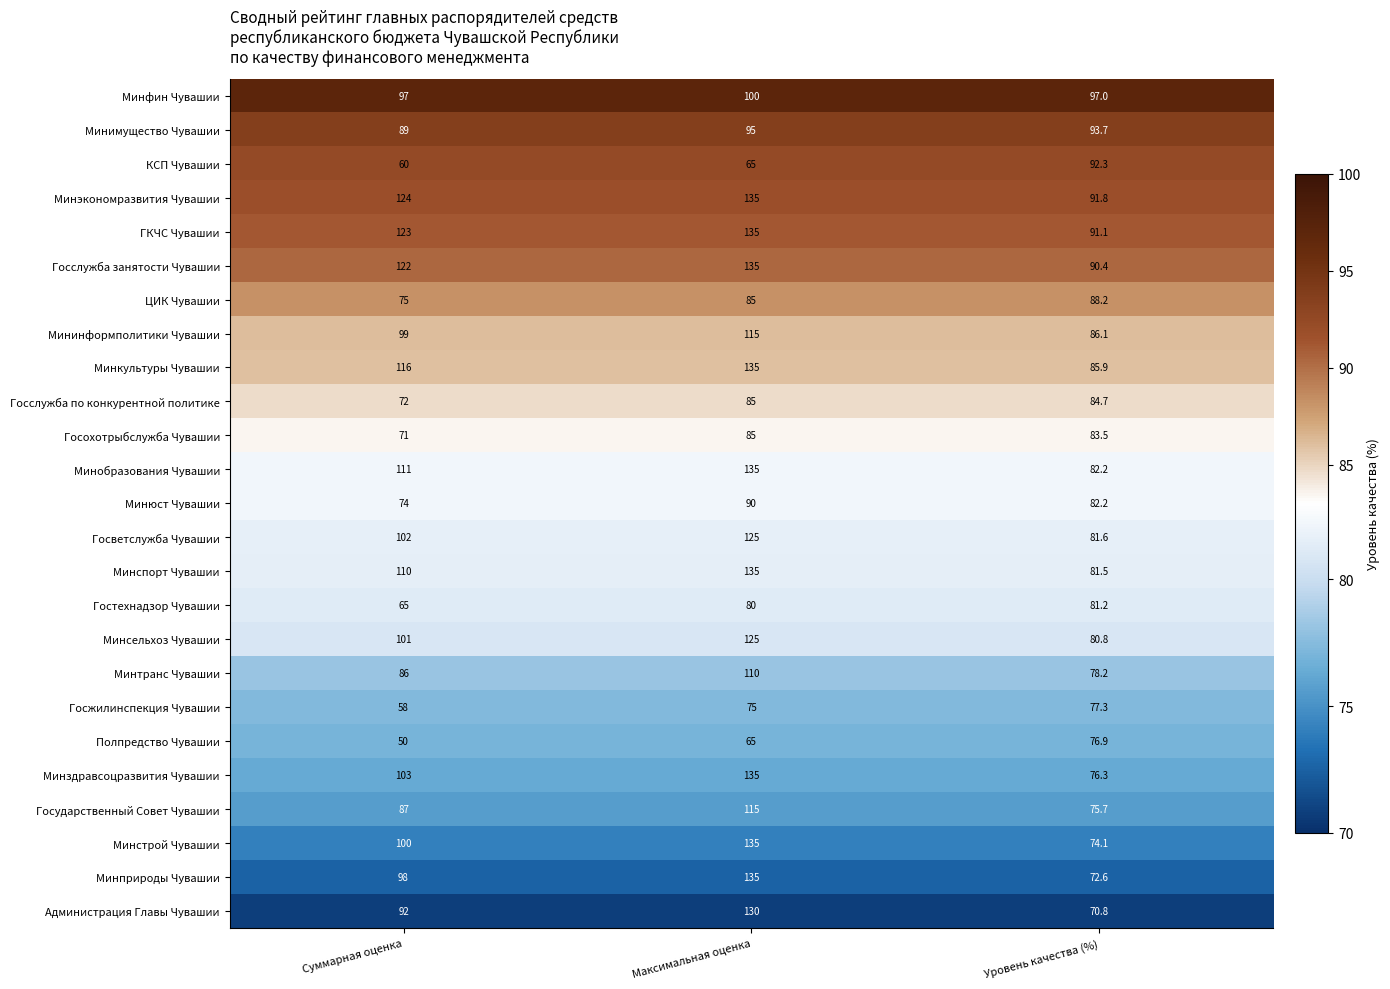

Where is Госслужба по конкурентной политике nearest to the value 78?

Суммарная оценка